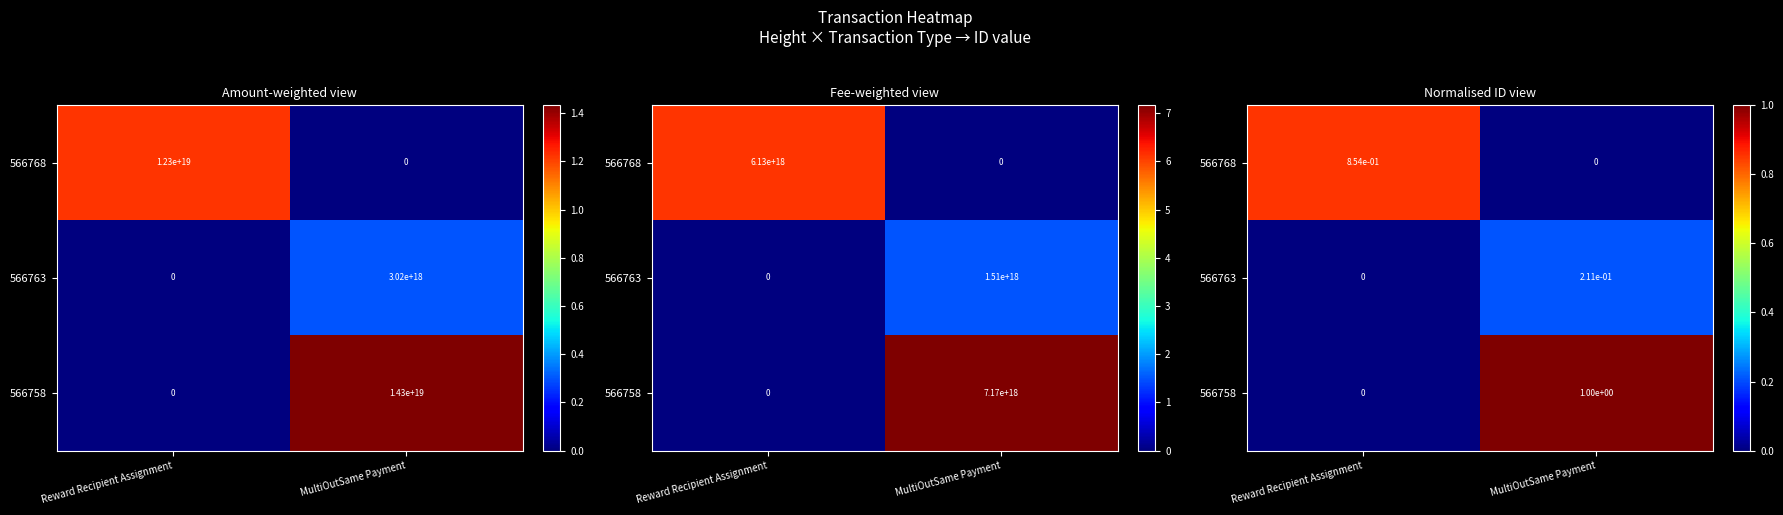

Count the number of categories in the chart.

2